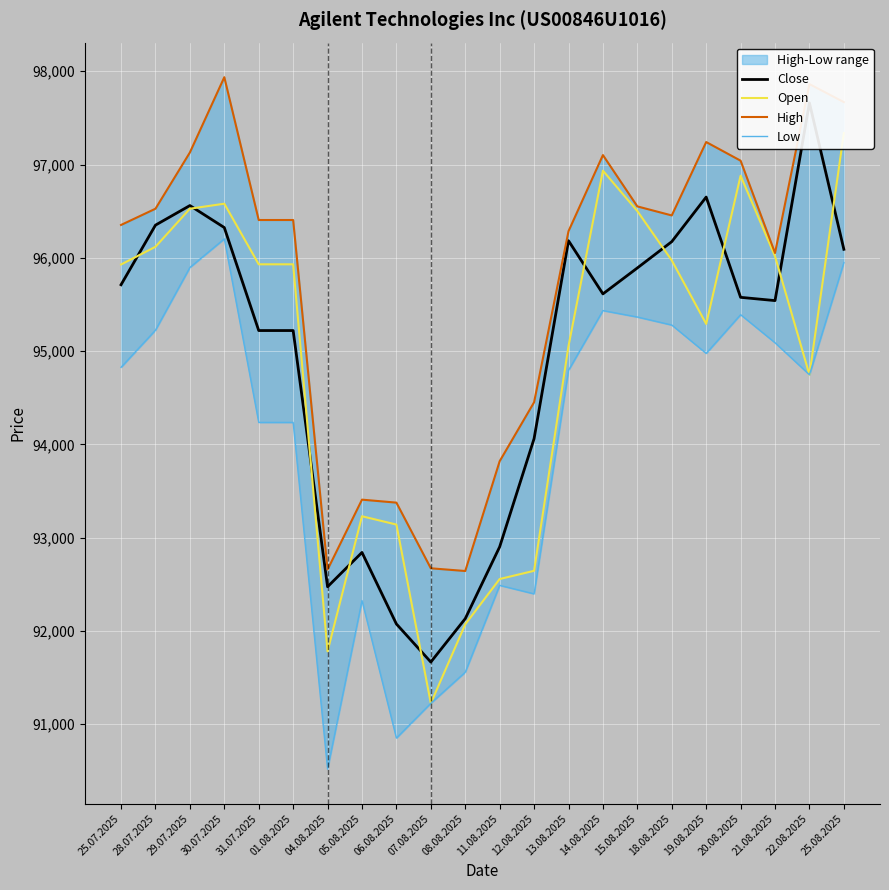

How many lines are shown in the chart?

4